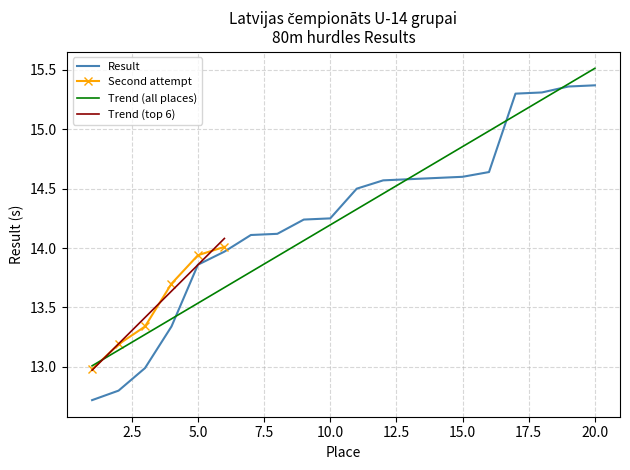

What is the change in value from 7 to 9?

+0.1